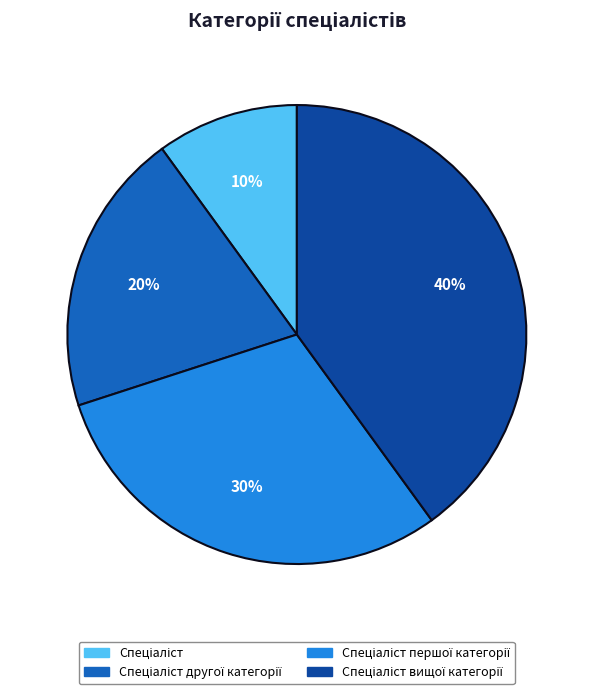

Is there any slice that represents more than half of the pie?

No